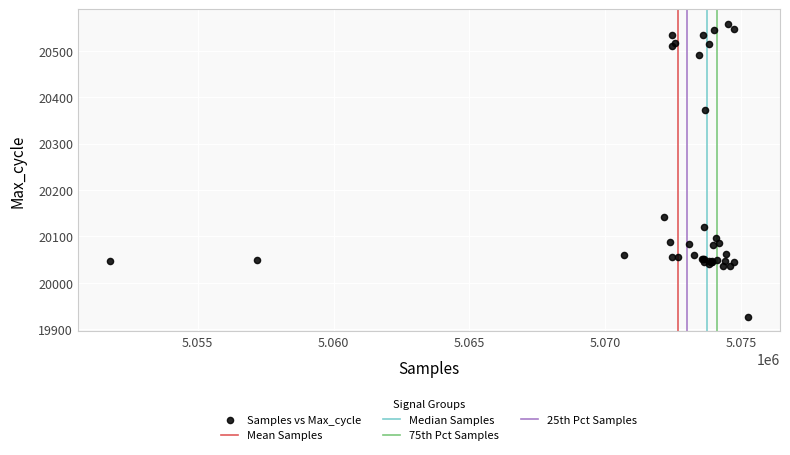

What Y value in the scatter plot is closest to 20242?

20143